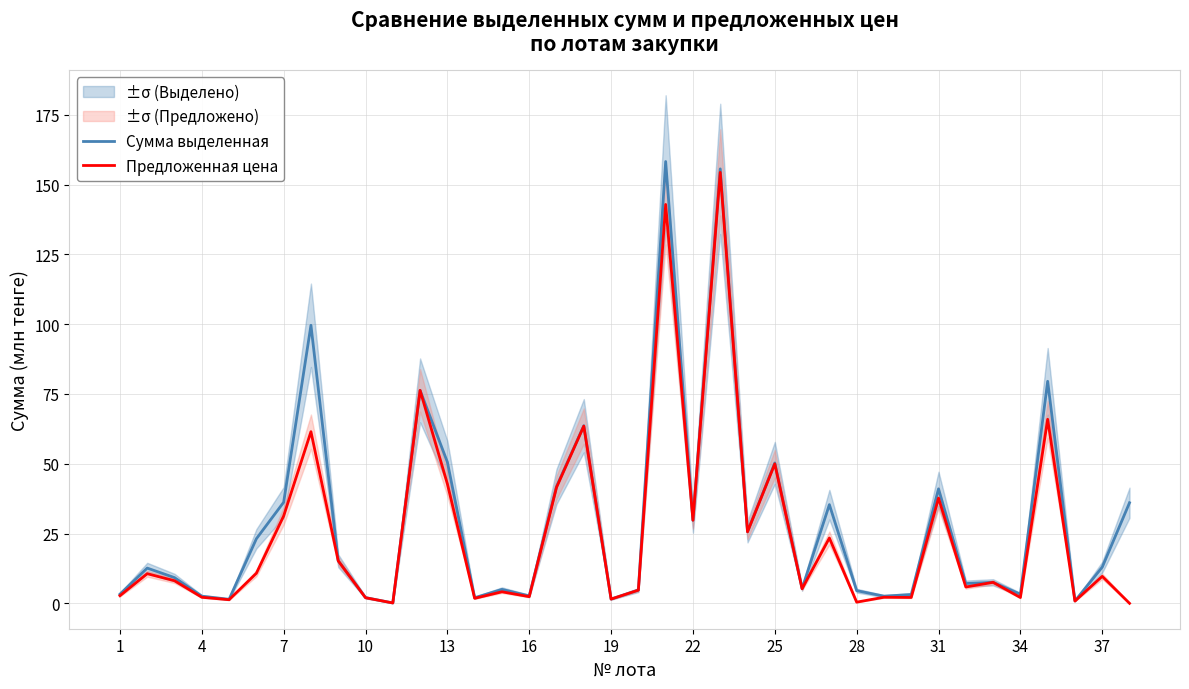

What is the average value of the Предложенная цена series?

25.0